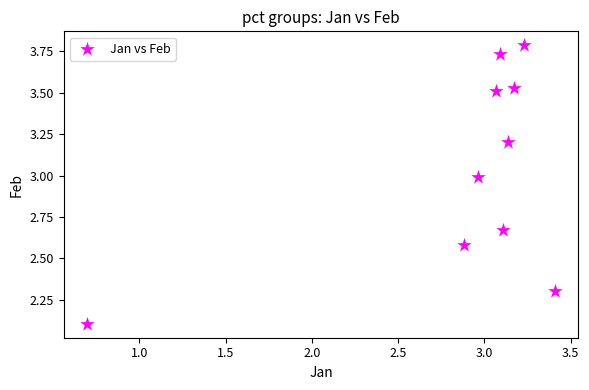

What is the average Y value?

3.0